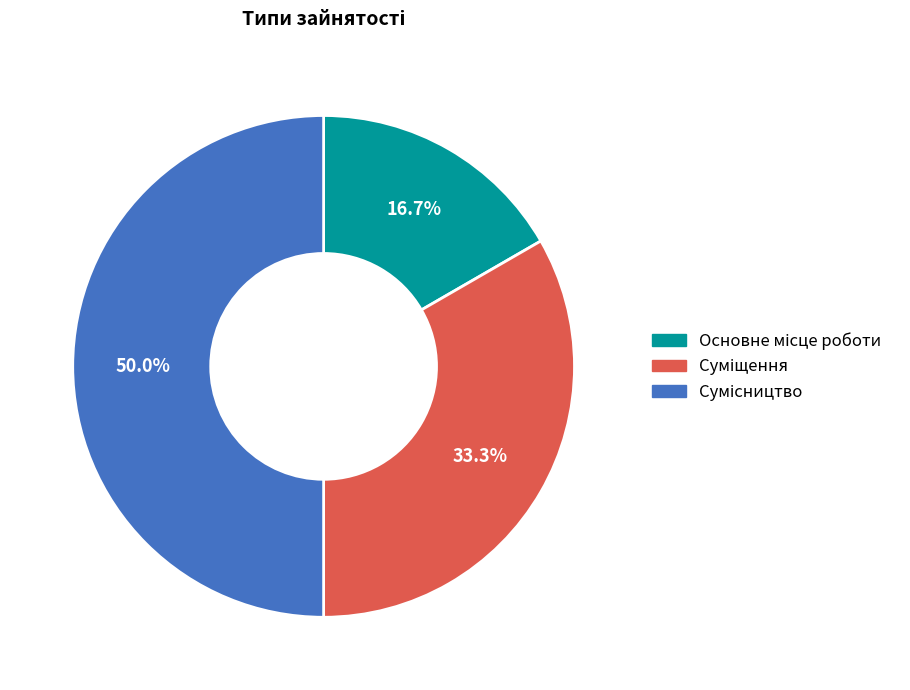

Is the sum of Сумісництво and Суміщення greater than half?

Yes